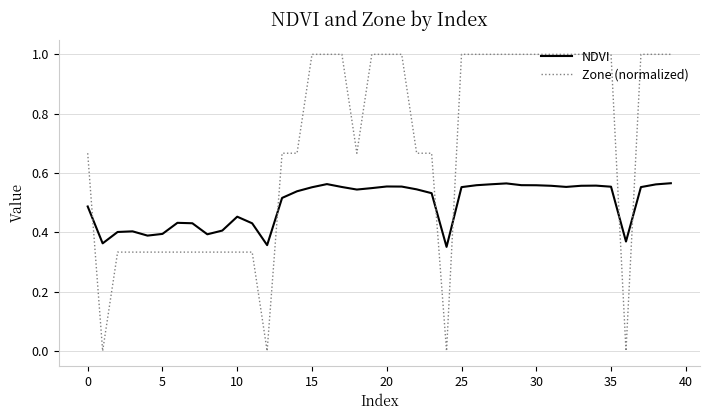

After their last crossing, which series has the higher values: Zone (normalized) or NDVI?

Zone (normalized)